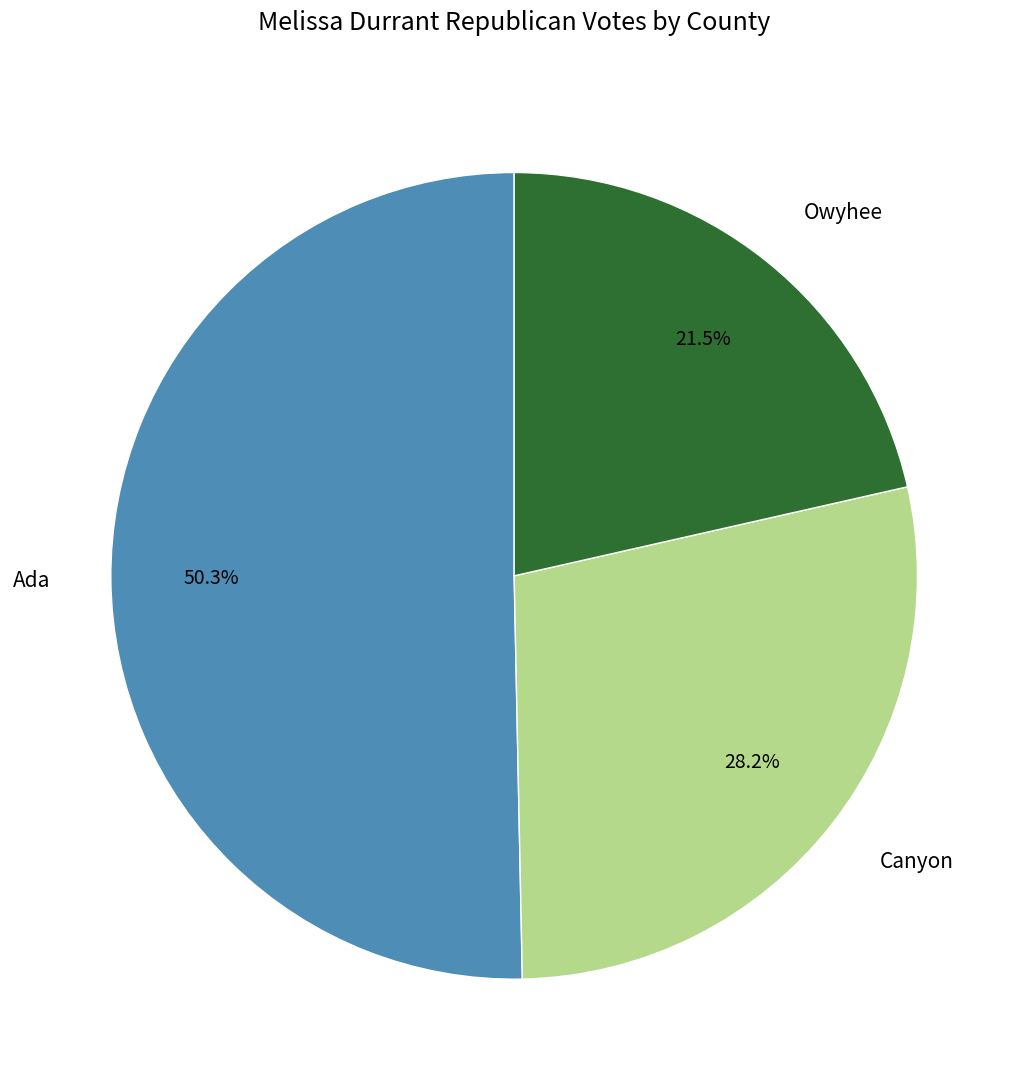

How many slices are in this pie chart?

3